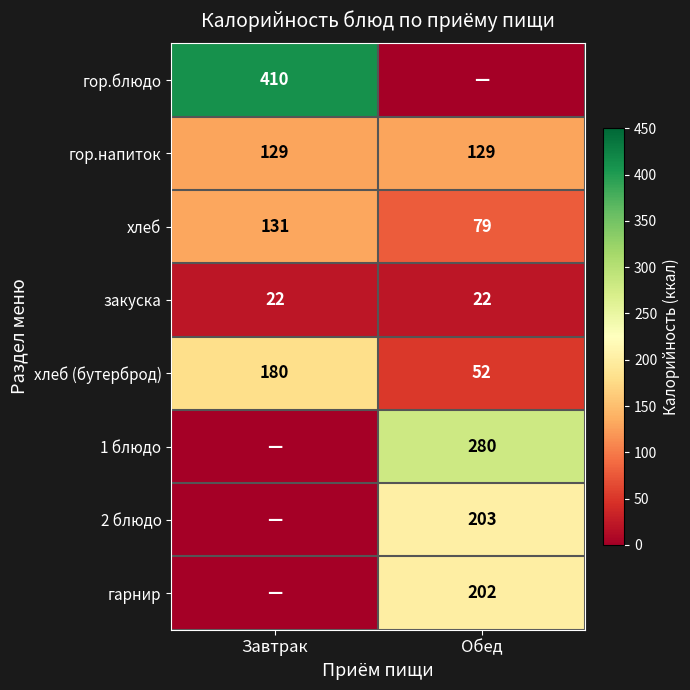

Which label corresponds to the smallest value in the chart?

Обед